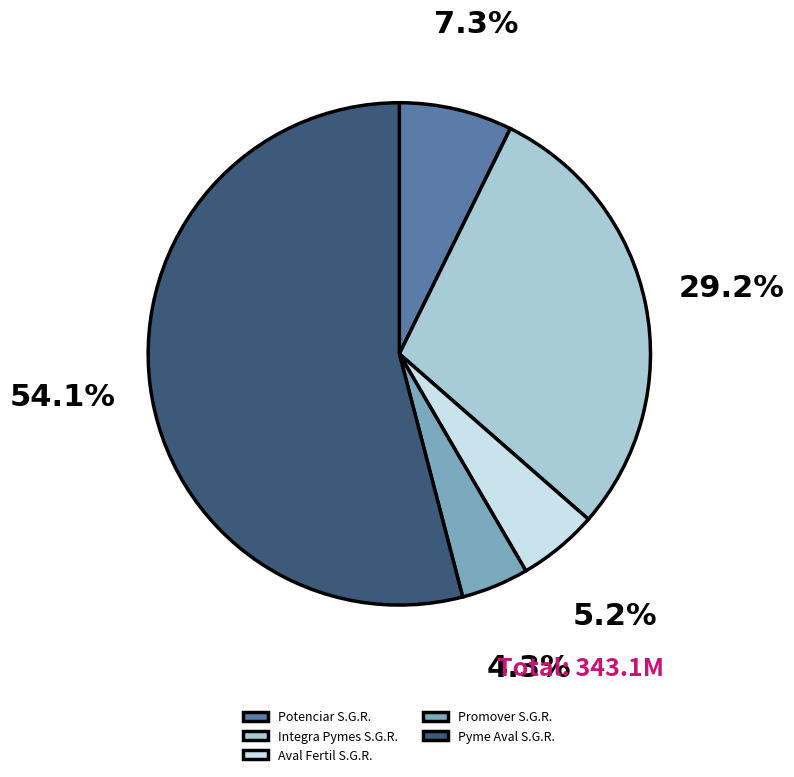

To the nearest percent, what is the difference between the largest and smallest slice percentages?

50%